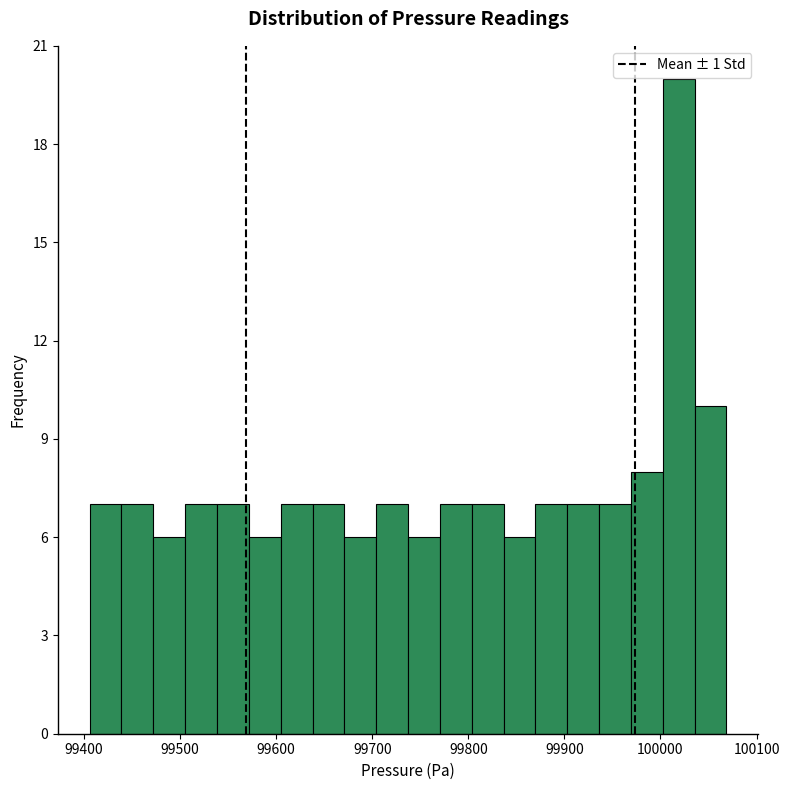

Read against the x-axis, roughly where is the centre of the tallest bar?

100020